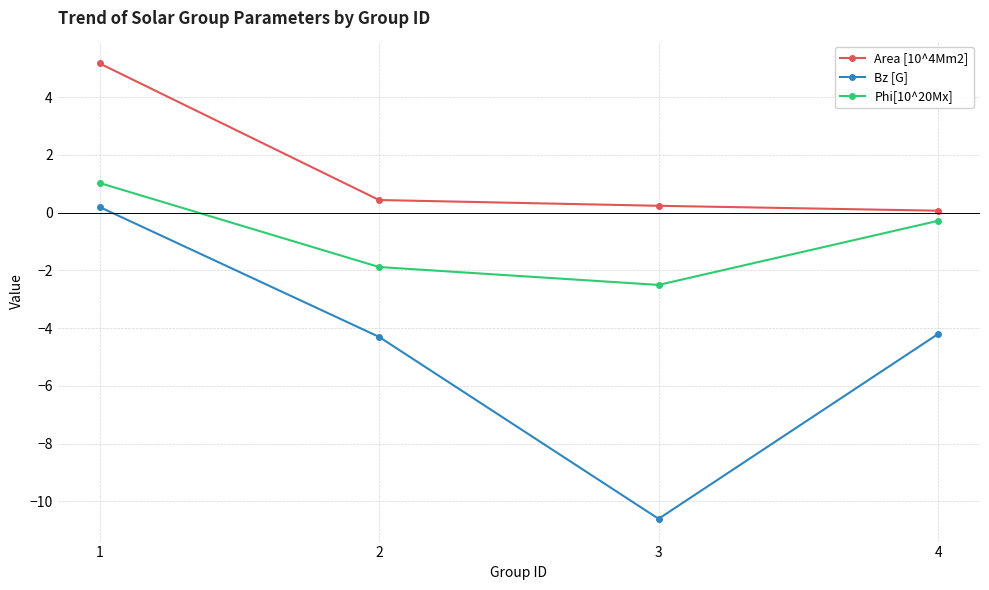

At which category does Bz [G] reach its first local valley?

3